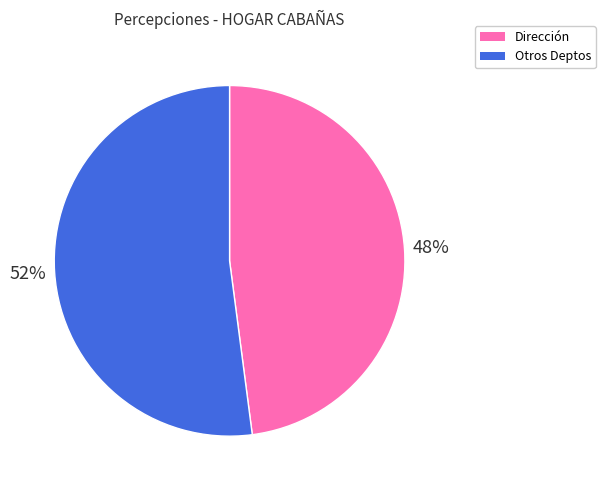

Approximately how many times larger is the value at Dirección compared to Otros Deptos?

0.9